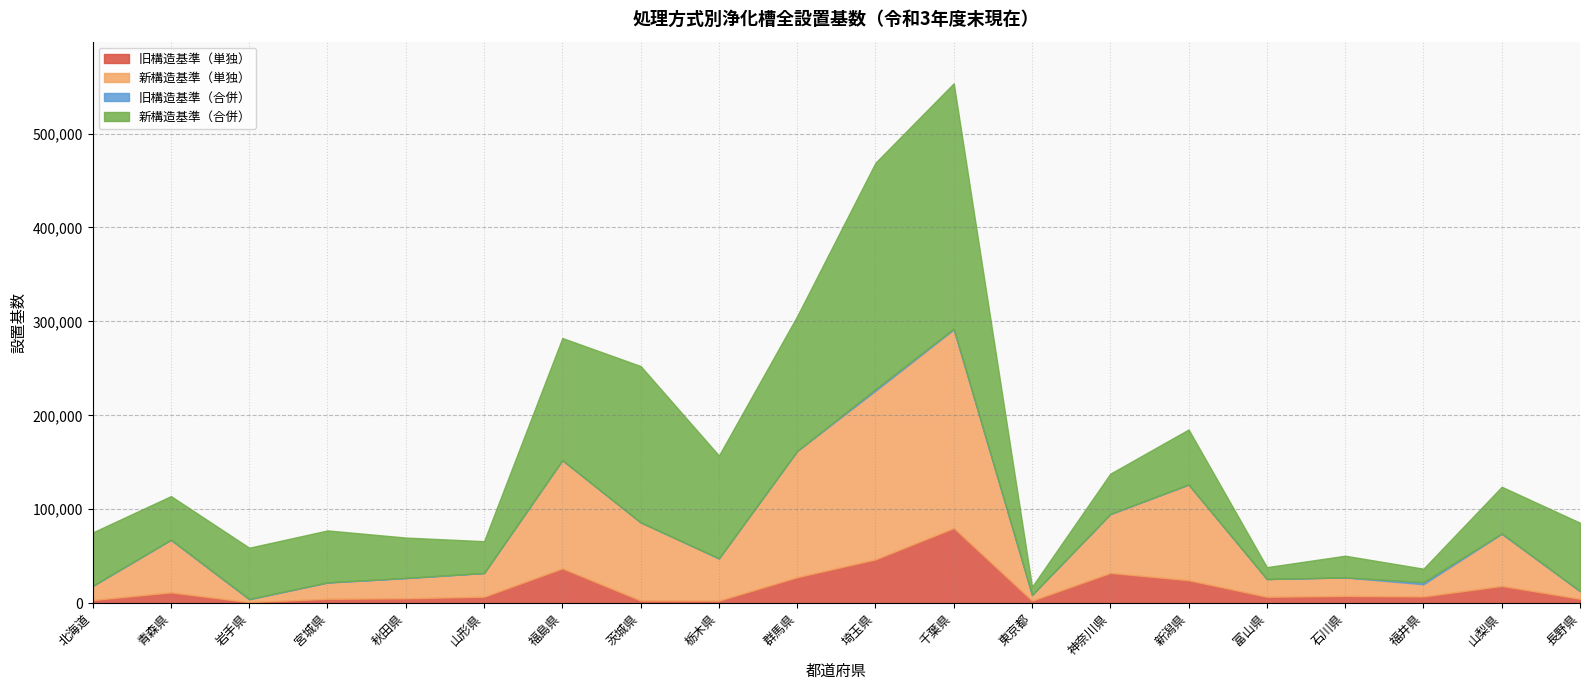

Read the 新構造基準（単独） value at 青森県.

55896